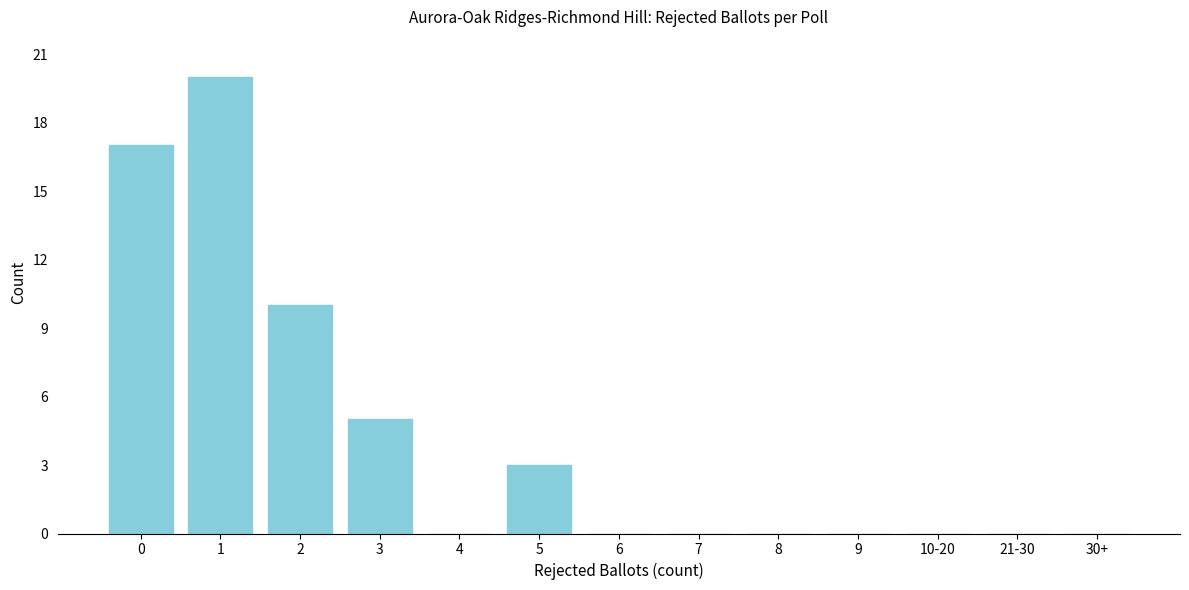

Reading left to right, extract all data points from this chart.

0=17	1=20	2=10	3=5	4=0	5=3	6=0	7=0	8=0	9=0	10-20=0	21-30=0	30+=0